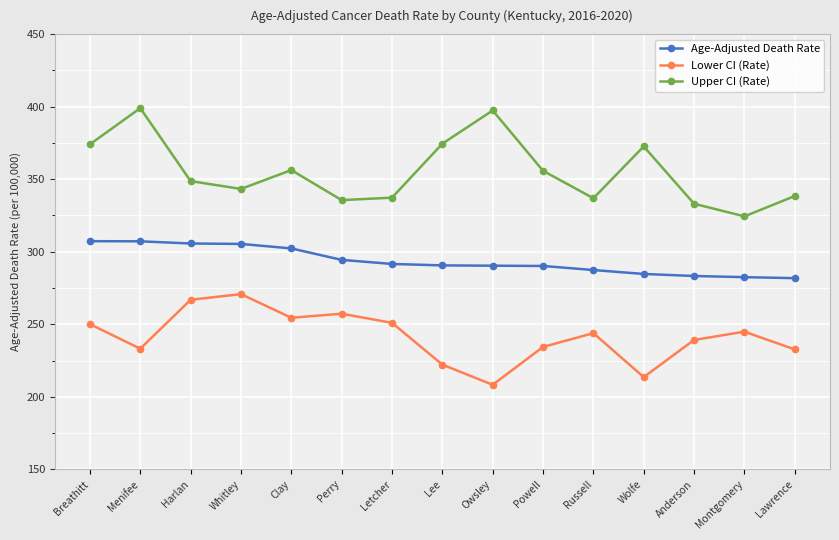

Read the Lower CI (Rate) value at Breathitt.

250.1